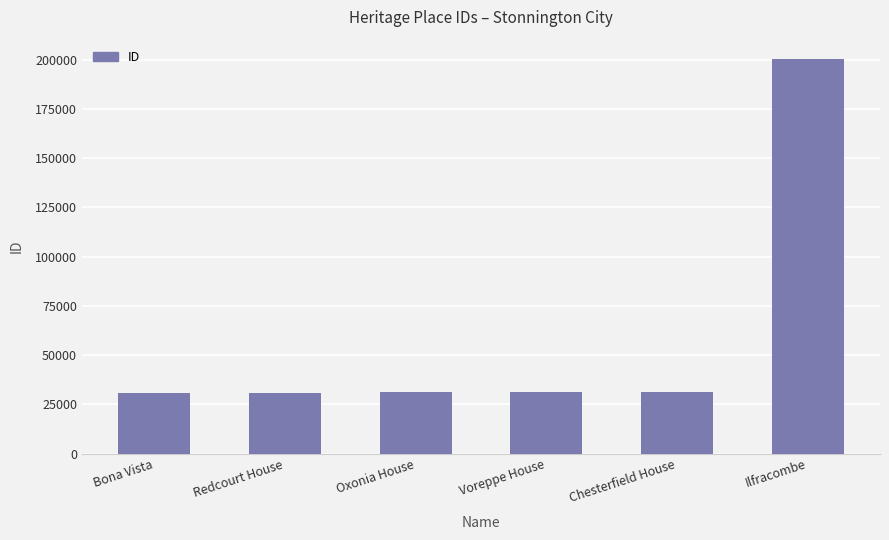

The chart shows a value of 30616 at Bona Vista. True or false?

True